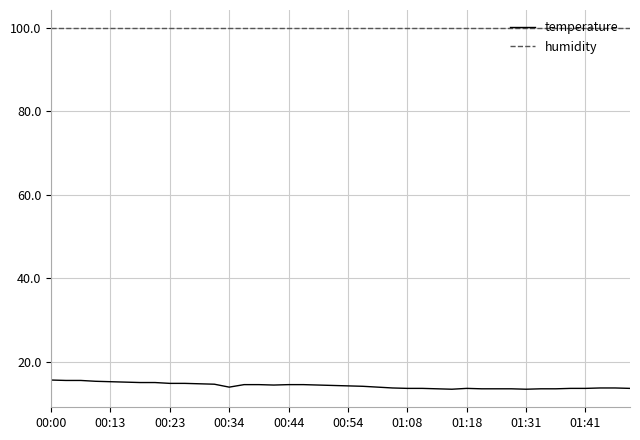

Rank the series by their average value, from lowest to highest.

temperature, humidity